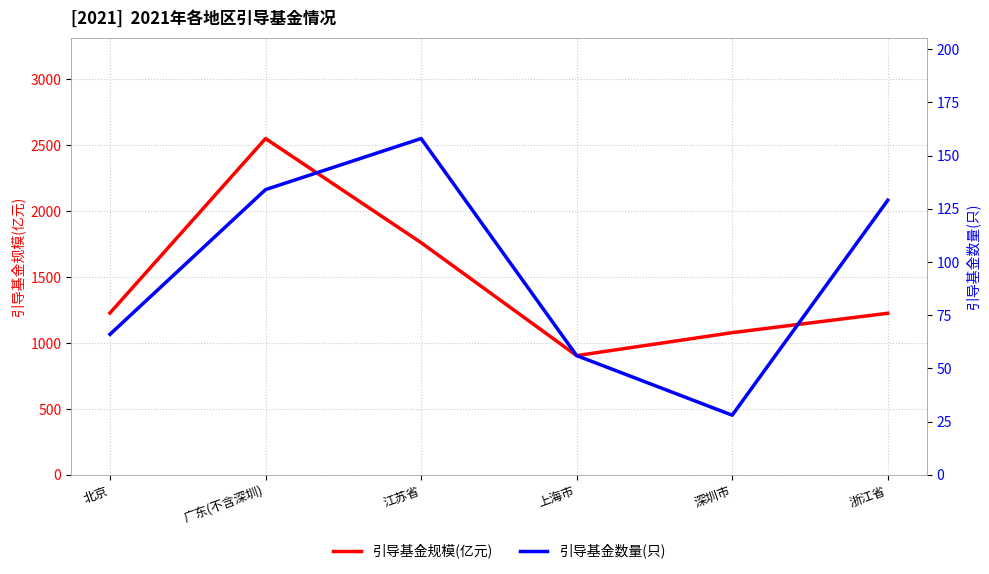

Rank the series by their average value, from lowest to highest.

引导基金数量(只), 引导基金规模(亿元)